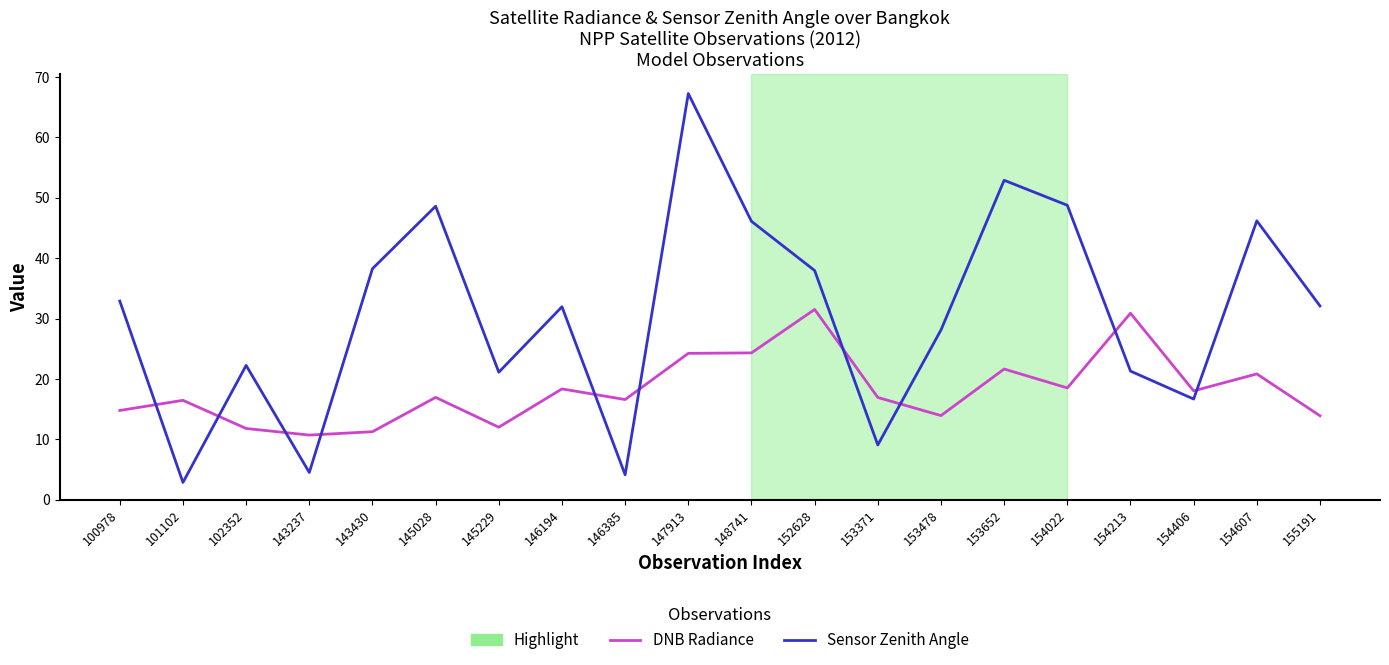

Is the value of DNB Radiance at 153652 greater than the value of Sensor Zenith Angle at 154022?

No